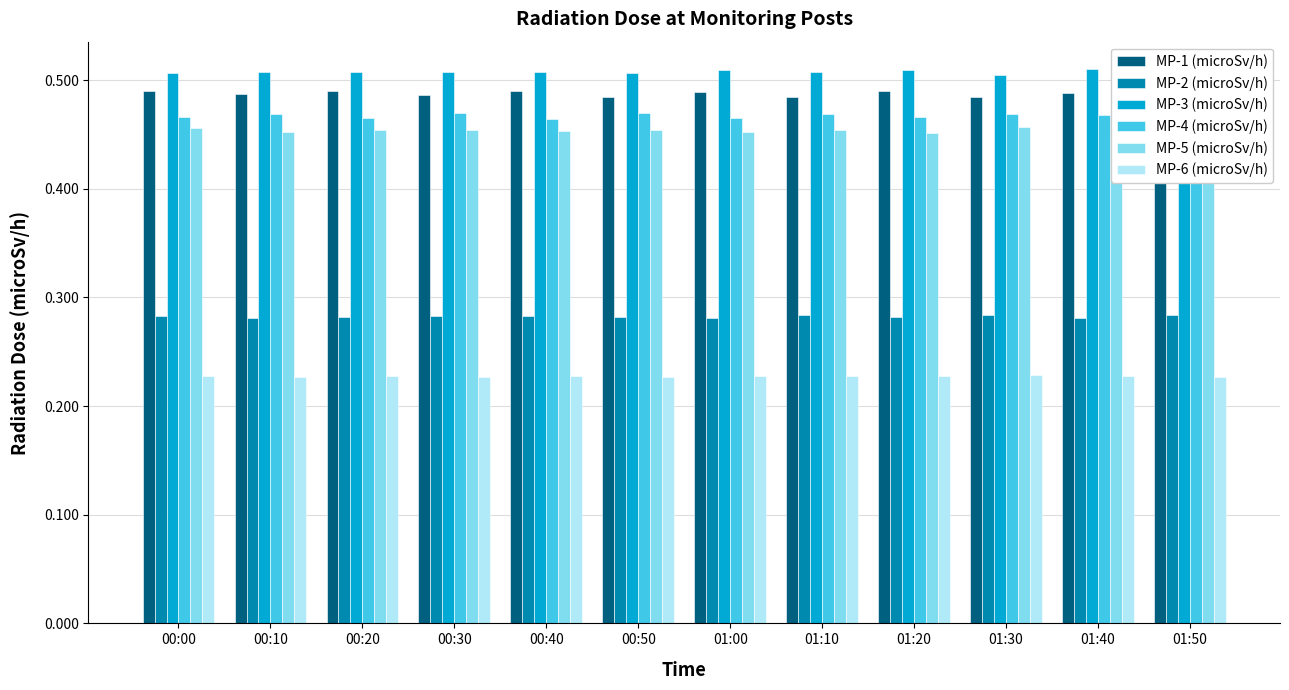

List the series in order of their peak value, lowest first.

MP-6 (microSv/h), MP-2 (microSv/h), MP-5 (microSv/h), MP-4 (microSv/h), MP-1 (microSv/h), MP-3 (microSv/h)